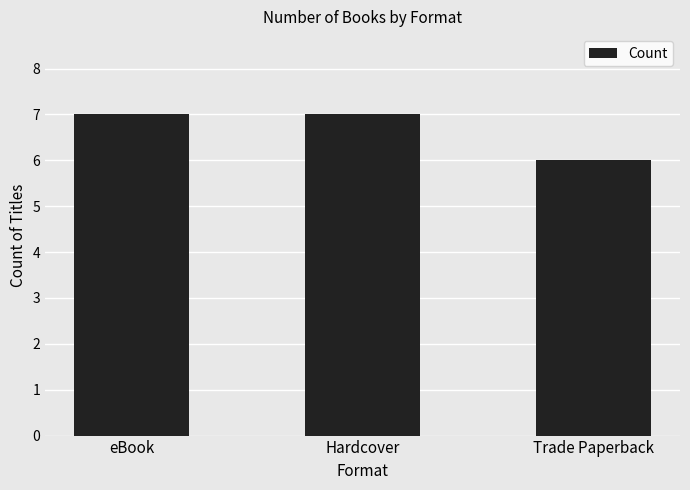

How many categories are shown in the chart?

3